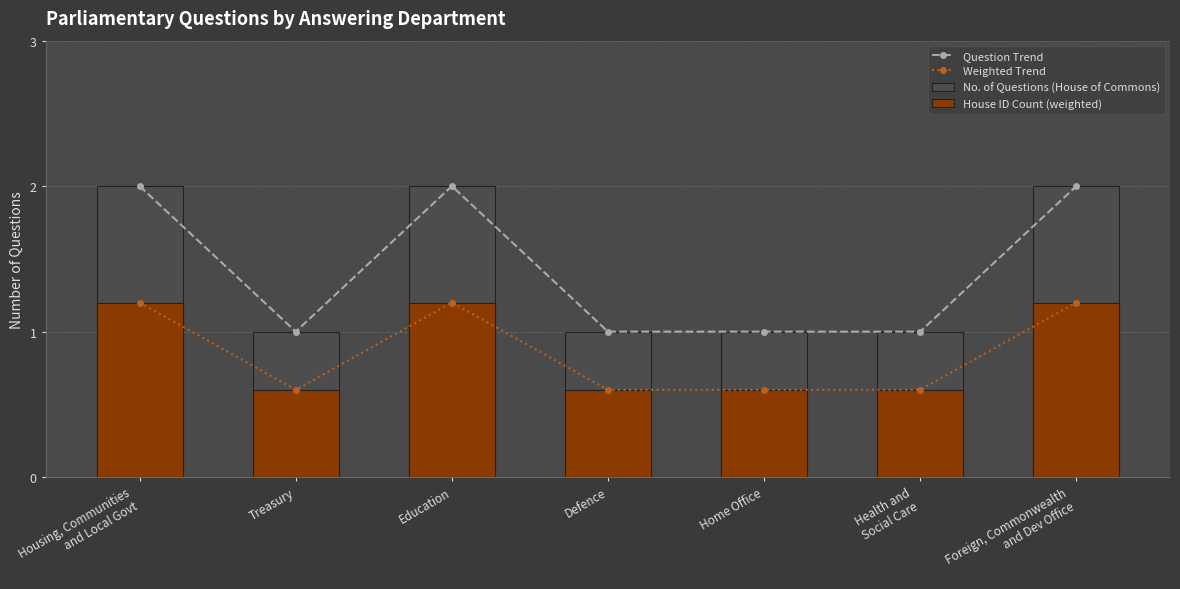

What is the label of the 1st bar from the right?

Foreign, Commonwealth
and Dev Office